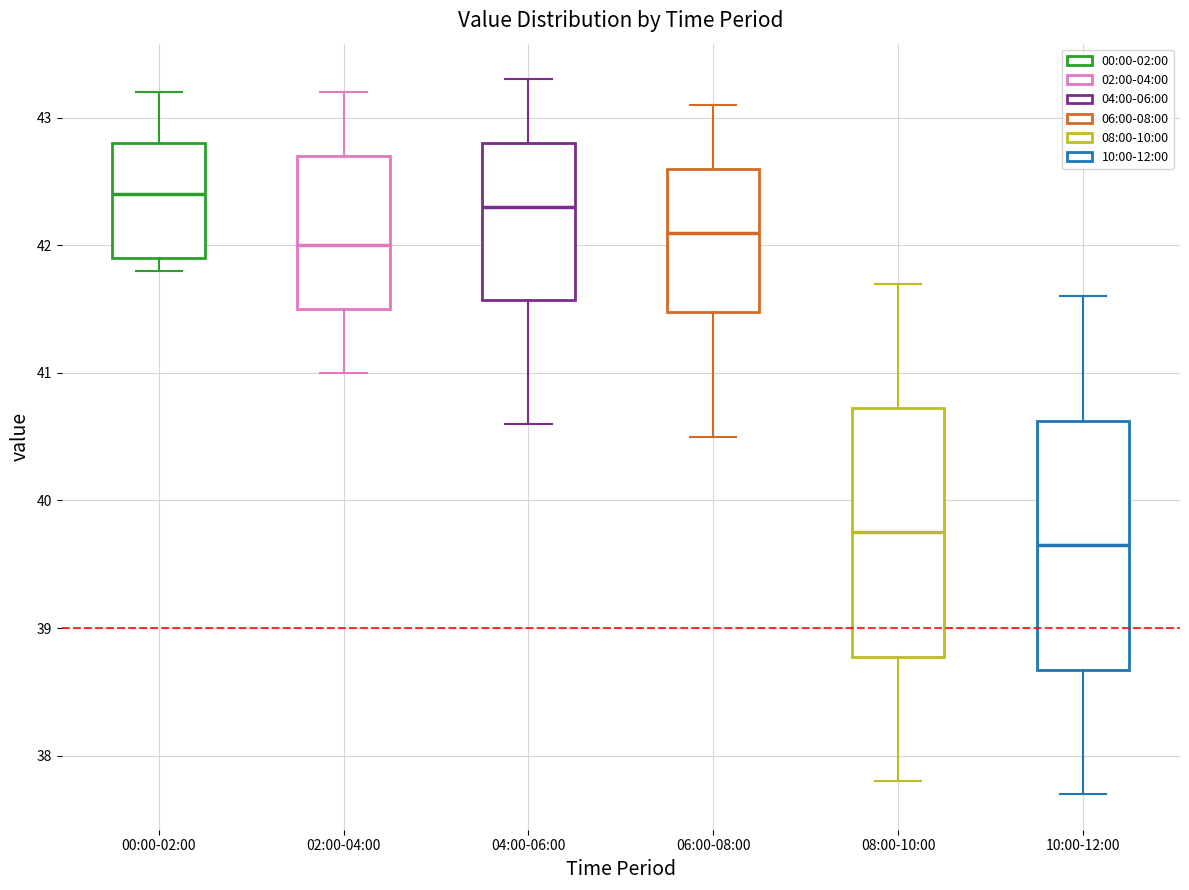

Reading left to right, read every box against the y-axis: the position of its median line, the range the box covers, and the ends of its whiskers. The values are not printed on the chart, so give them approximately, as read against the axis.

00:00-02:00: median 42.4, box 41.9 to 42.8, whiskers 41.8 to 43.2
02:00-04:00: median 42.0, box 41.5 to 42.7, whiskers 41.0 to 43.2
04:00-06:00: median 42.3, box 41.6 to 42.8, whiskers 40.6 to 43.3
06:00-08:00: median 42.1, box 41.5 to 42.6, whiskers 40.5 to 43.1
08:00-10:00: median 39.8, box 38.8 to 40.7, whiskers 37.8 to 41.7
10:00-12:00: median 39.7, box 38.7 to 40.6, whiskers 37.7 to 41.6